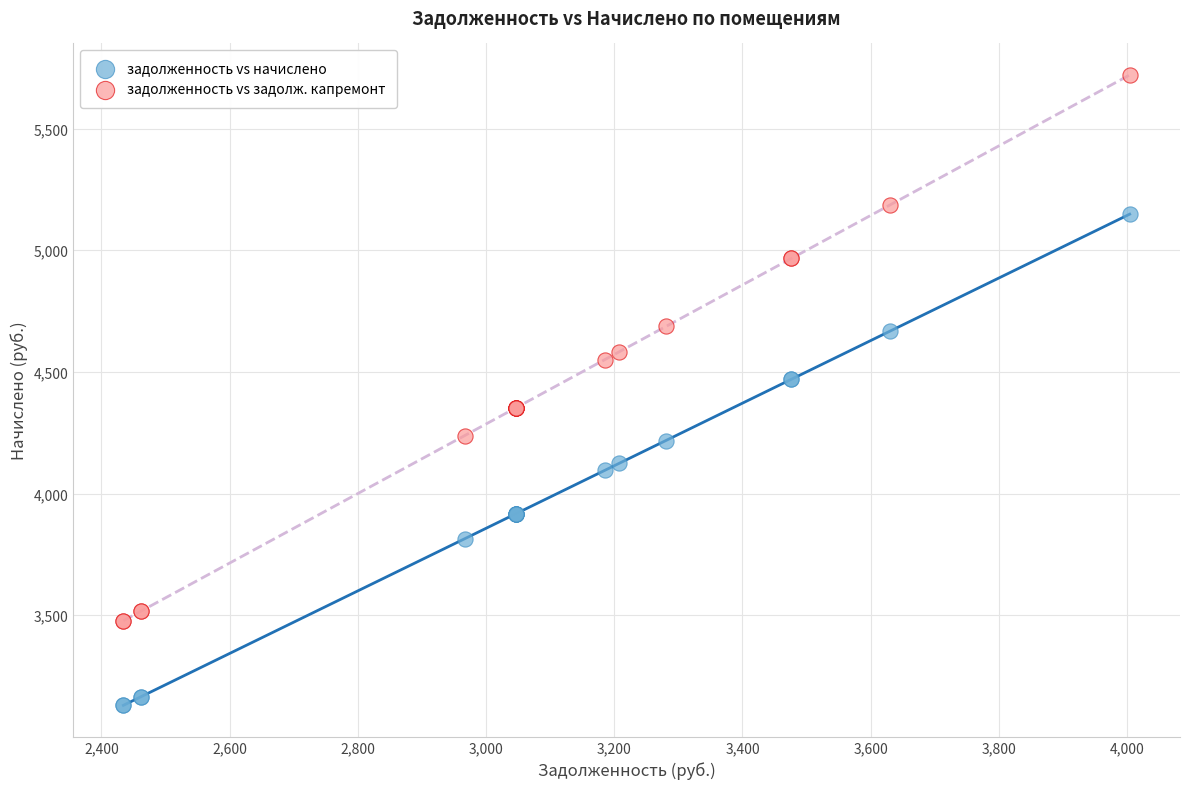

Which series has the largest Y range (max minus min)?

задолженность vs задолж. капремонт